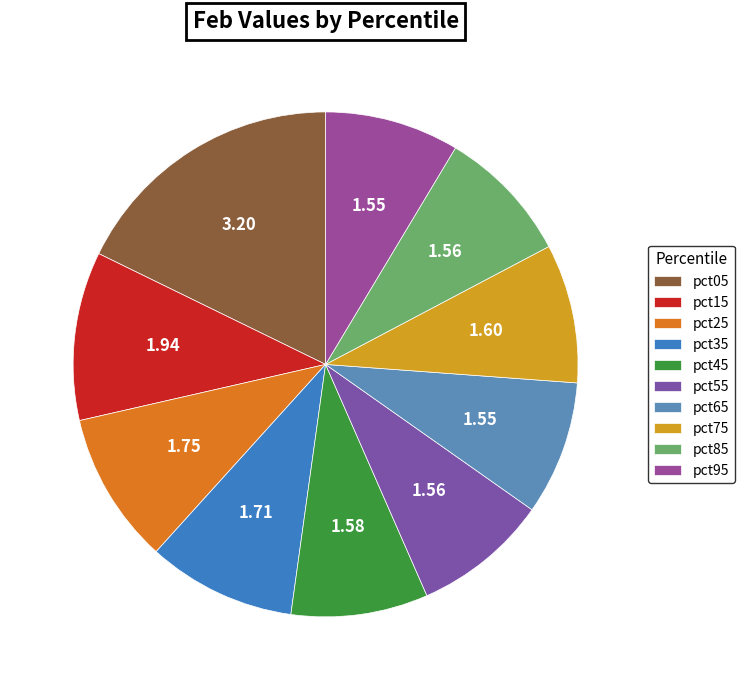

Between pct95 and pct35, which is larger?

pct35